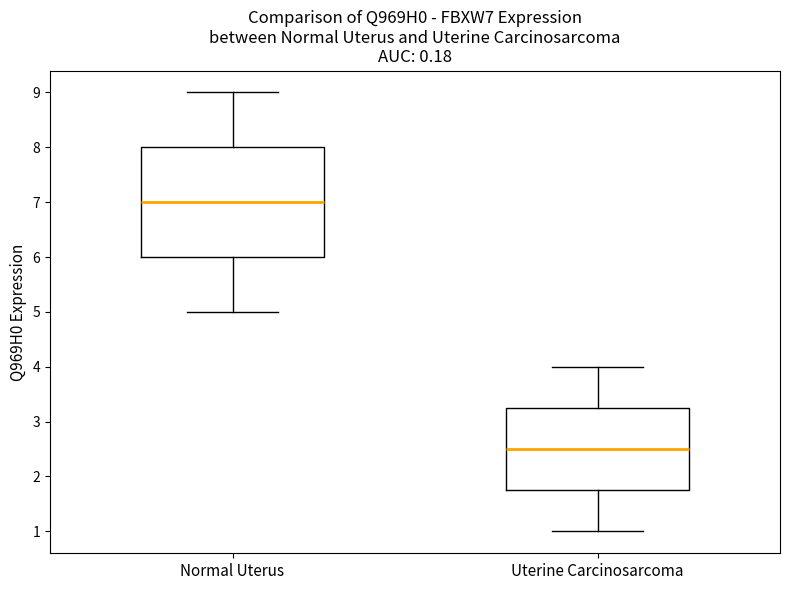

Reading left to right, read every box against the y-axis: the position of its median line, the range the box covers, and the ends of its whiskers. The values are not printed on the chart, so give them approximately, as read against the axis.

Normal Uterus: median 7.0, box 6.0 to 8.0, whiskers 5.0 to 9.0
Uterine Carcinosarcoma: median 2.5, box 1.8 to 3.3, whiskers 1.0 to 4.0